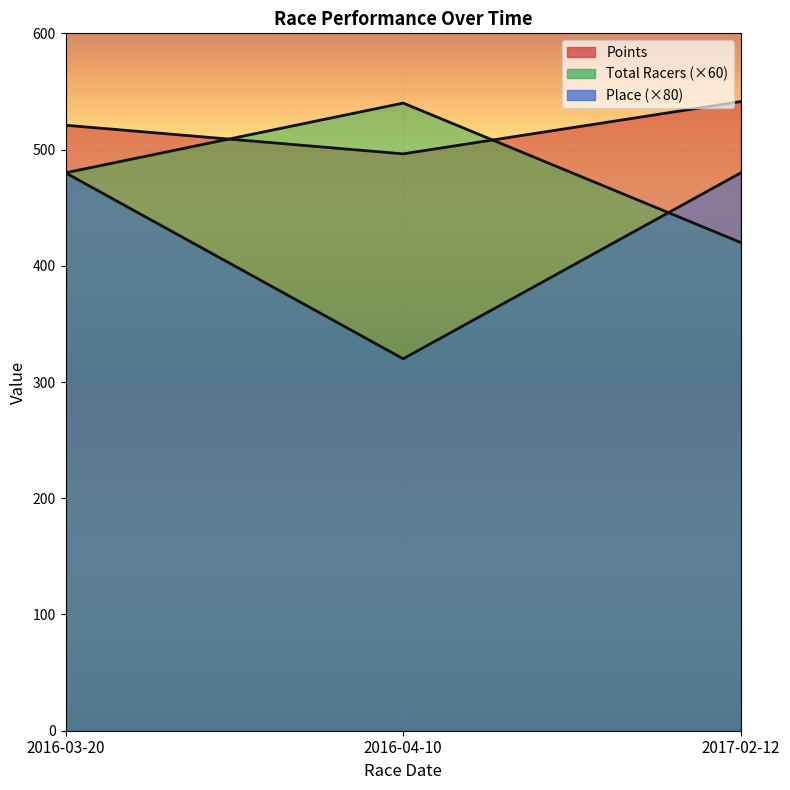

What are all the series names shown in the legend?

Total Racers, Place, Points